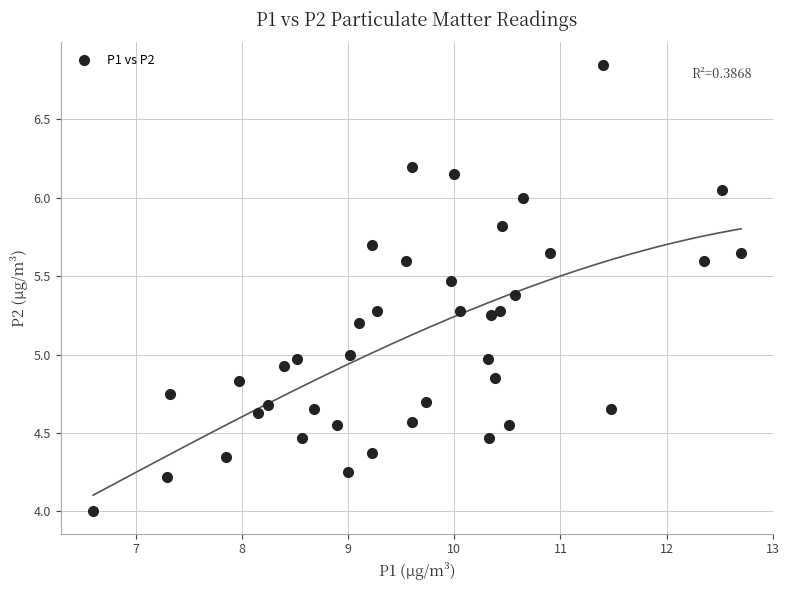

What is the range of X values (max minus min)?

6.1